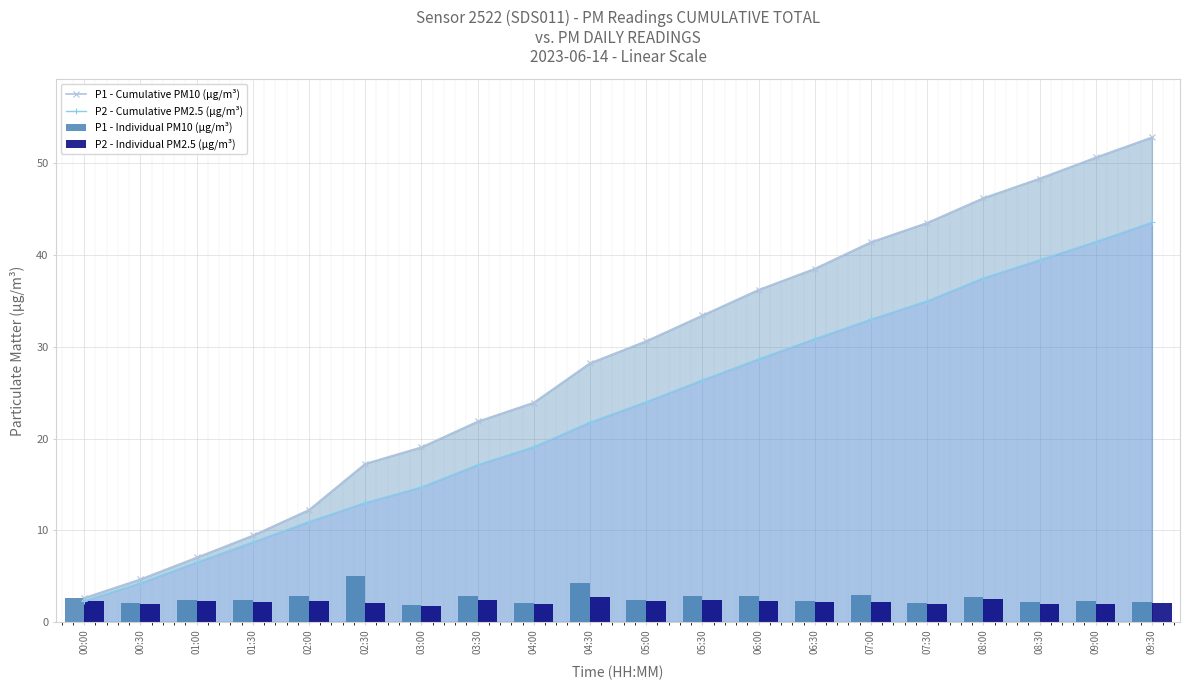

Which series has the largest range (max minus min)?

P1 - Cumulative PM10 (µg/m³)